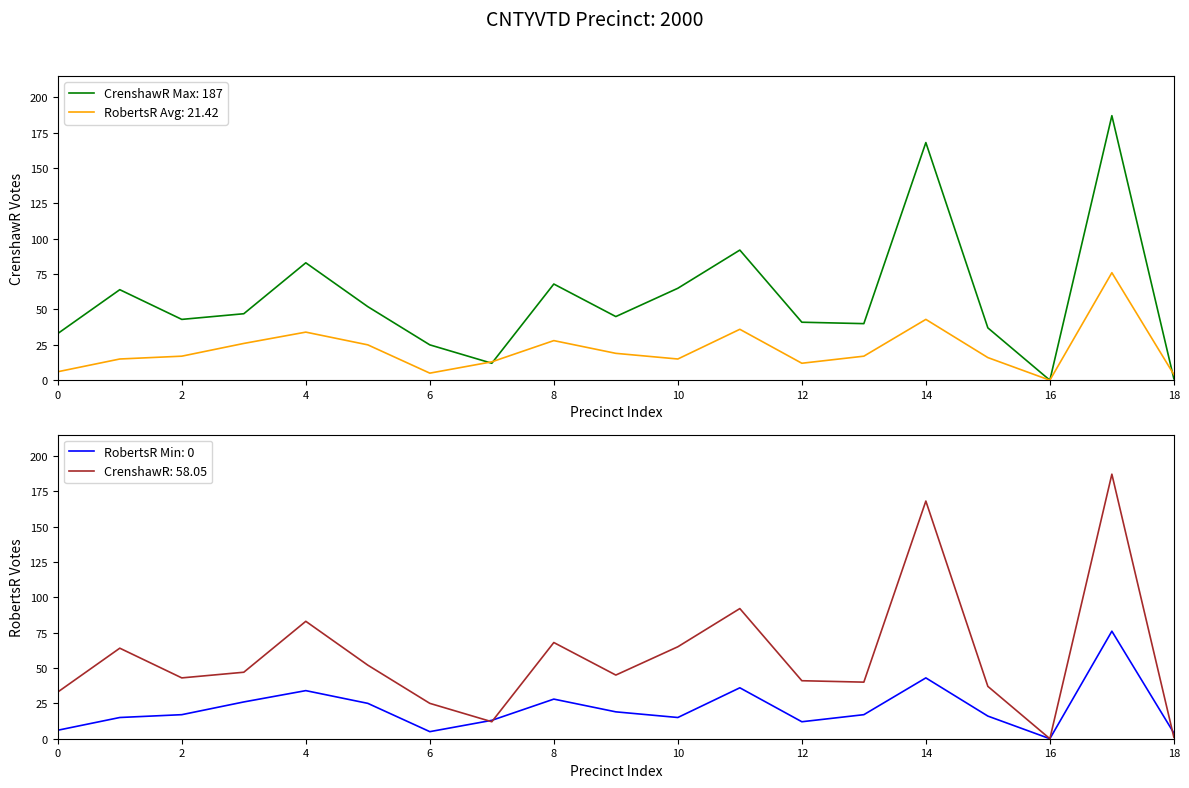

The value of CrenshawR Max: 187 at 12 is 55. True or false?

False